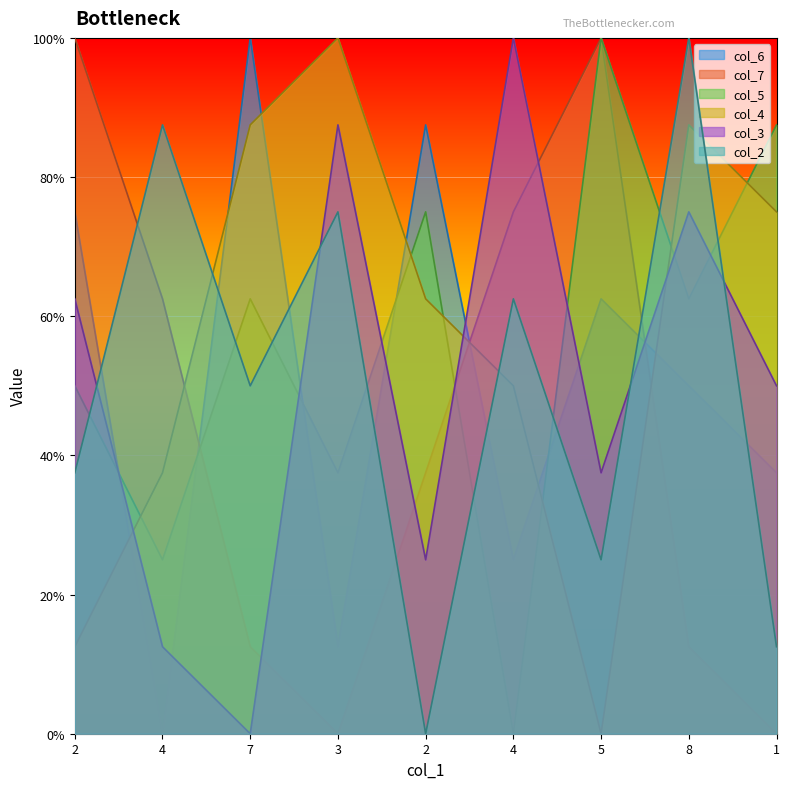

Where is col_4 nearest to the value 50?

4